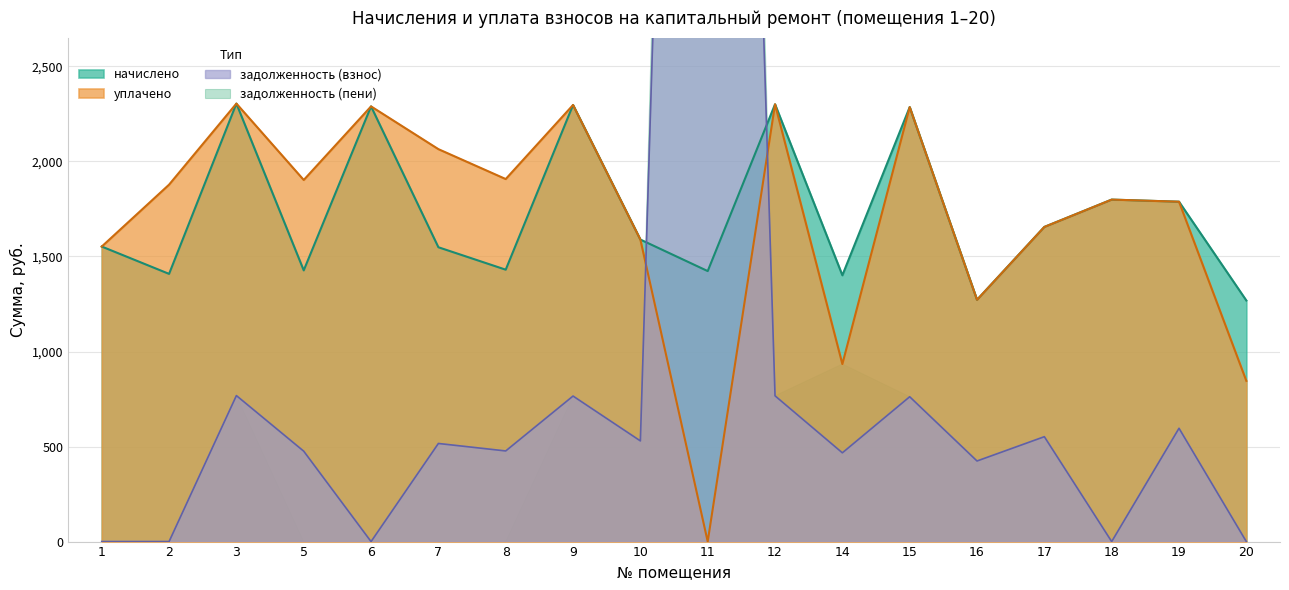

Reading right to left, what are all the values shown in this chart?

начислено: 1268.3	1788.2	1799.2	1655.5	1272.0	2285.9	1401.1	2300.7	1423.2	1589.1	2297.0	1430.5	1548.5	2289.6	1426.9	2304.4	1408.4	1552.2
уплачено: 845.6	1788.2	1799.2	1655.5	1272.0	2285.9	934.0	2300.7	0.0	1589.1	2297.0	1907.4	2064.7	2289.6	1902.5	2304.4	1877.9	1552.2
задолженность (взнос): 0.0	596.1	0.0	551.8	424.0	762.0	467.0	766.9	12049.4	529.7	765.7	476.9	516.2	0.0	475.6	768.1	0.0	0.0